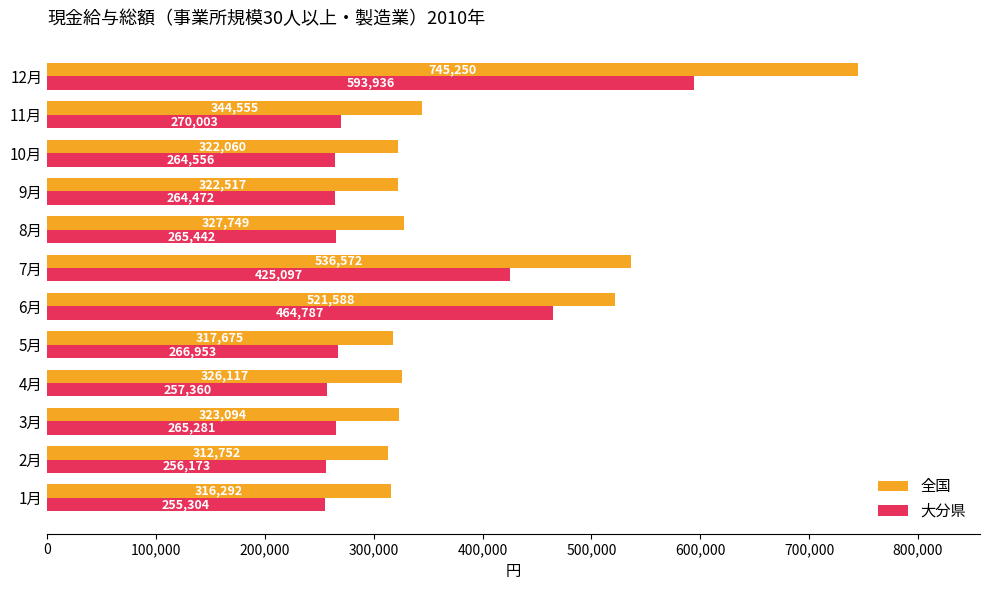

Rank the series by their maximum value, from highest to lowest.

全国, 大分県